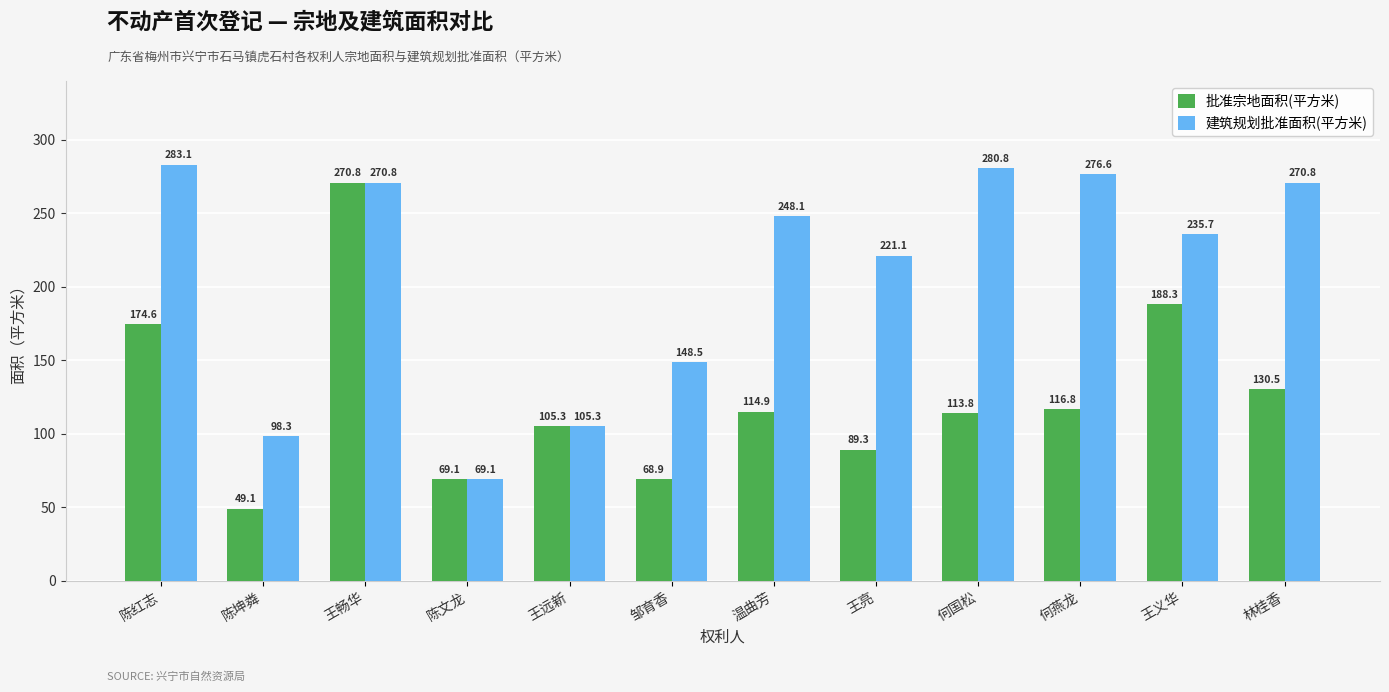

Is it true that 批准宗地面积(平方米) equals 99.5 at 陈文龙?

False